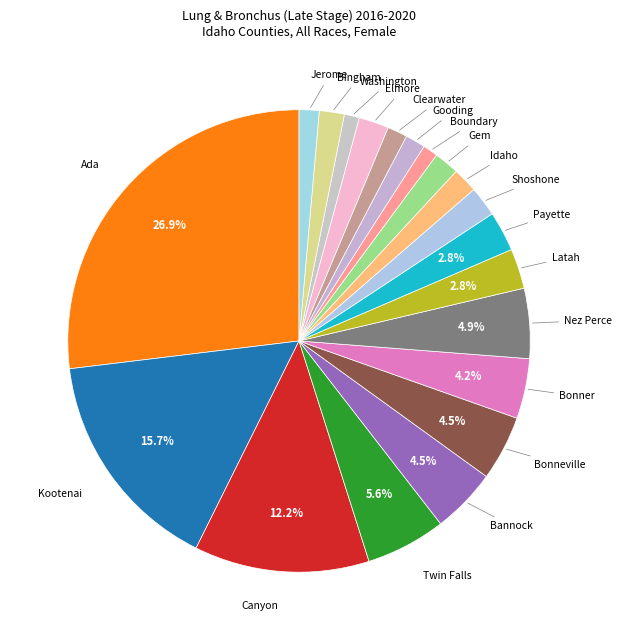

Between Jerome and Latah, which is larger?

Latah